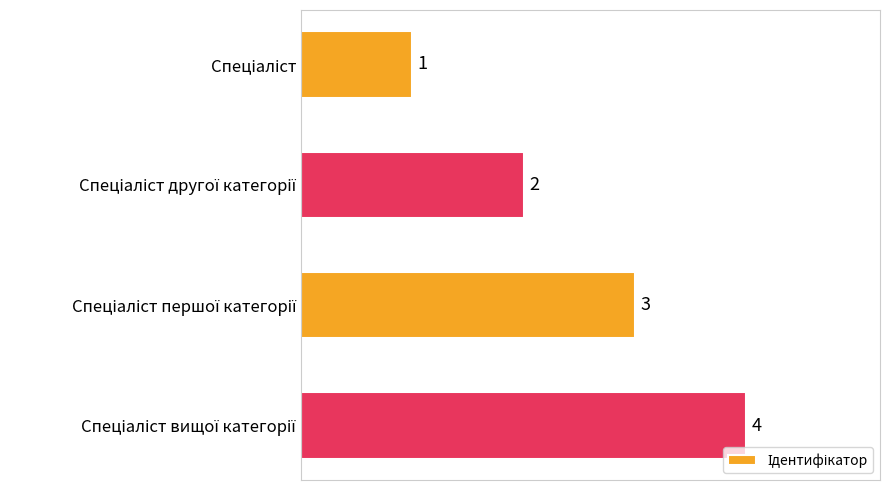

What is the sum of all values?

10